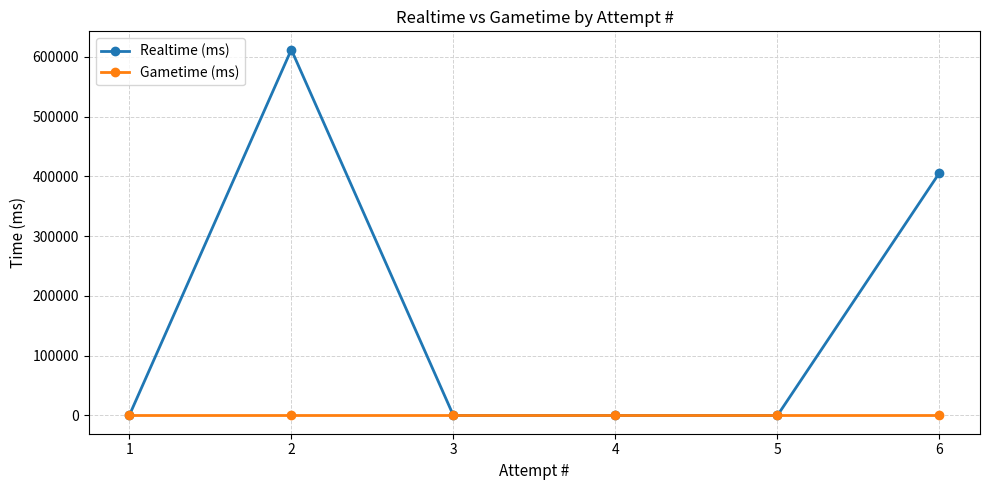

How many values in the Realtime (ms) series exceed 0?

2